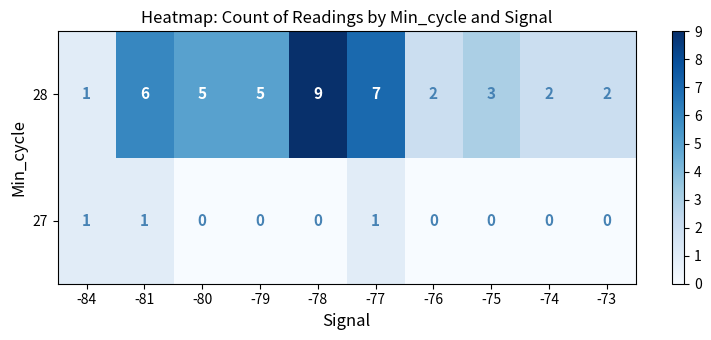

What is the total value across all series at -73?

2